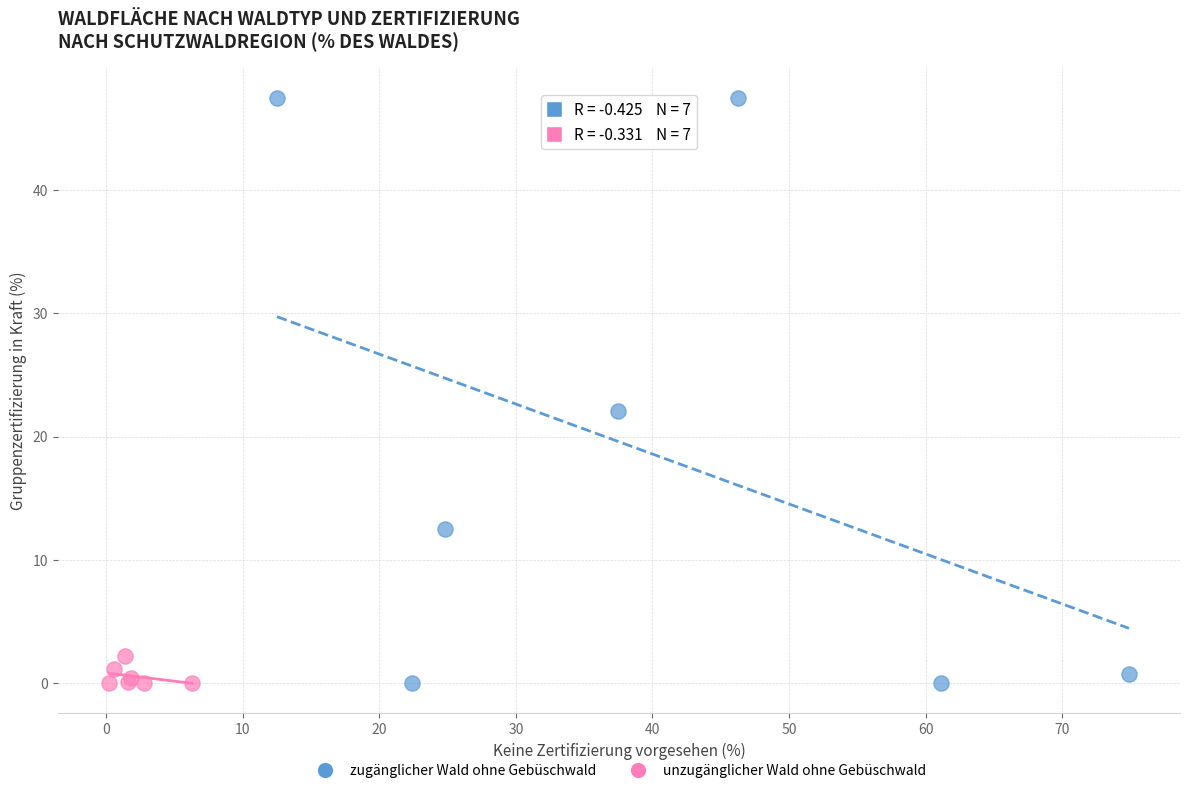

Which series has the largest Y range (max minus min)?

zugänglicher Wald ohne Gebüschwald